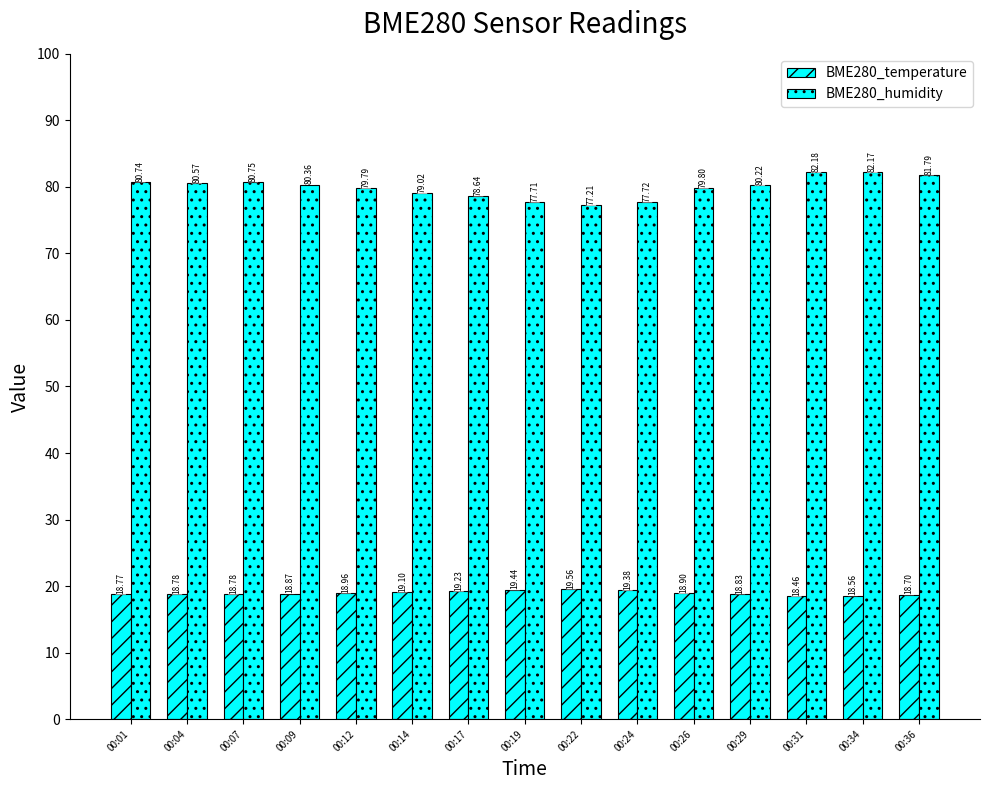

How many bars are there in each group?

2